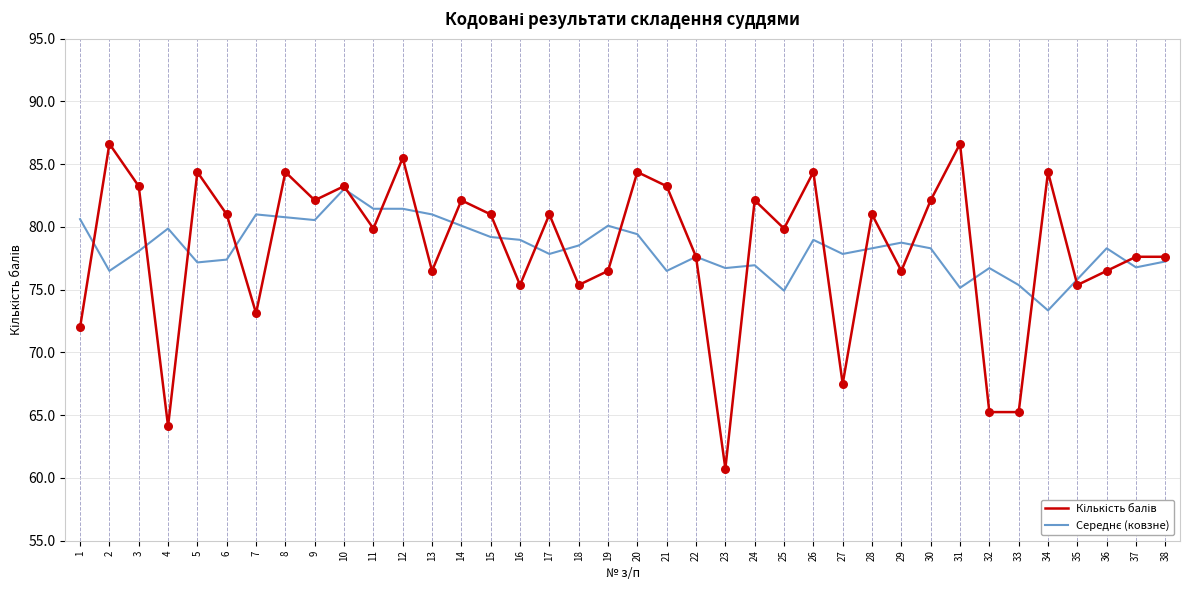

What is the greatest value displayed?

86.6